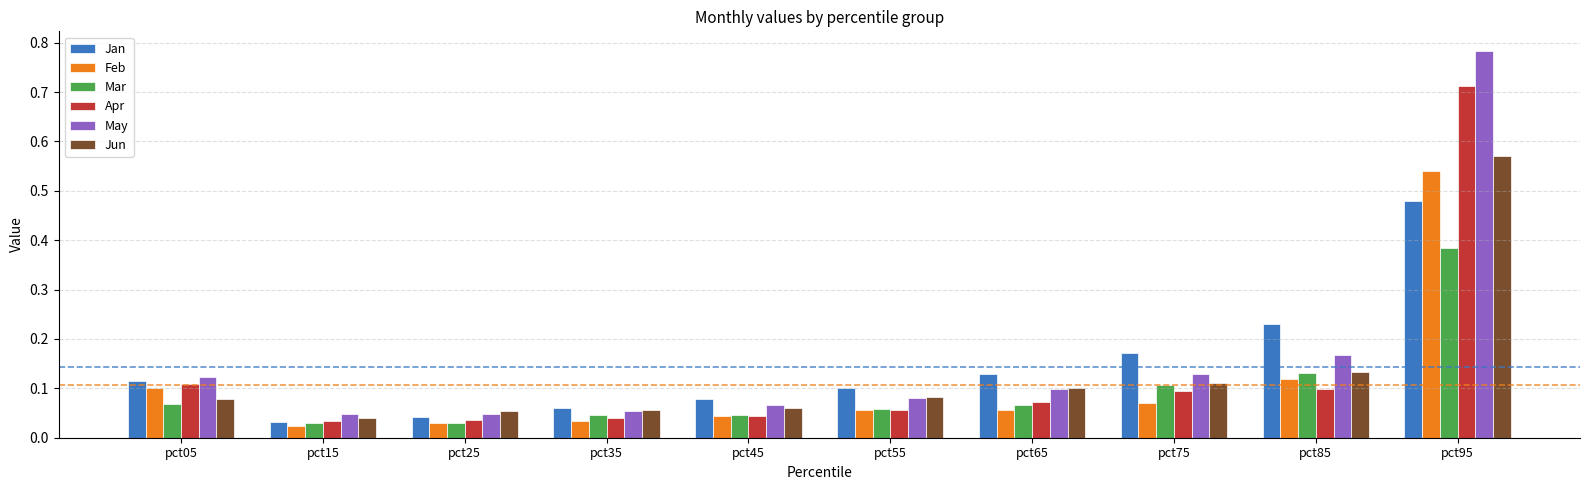

Which category has the highest value in the Jun series?

pct95